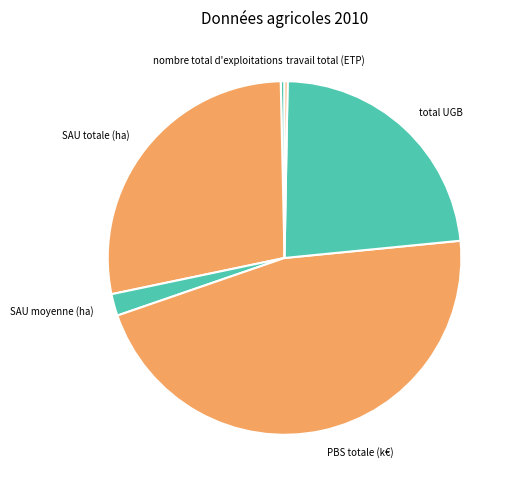

Is it true that travail total (ETP) is 8% of the pie?

False